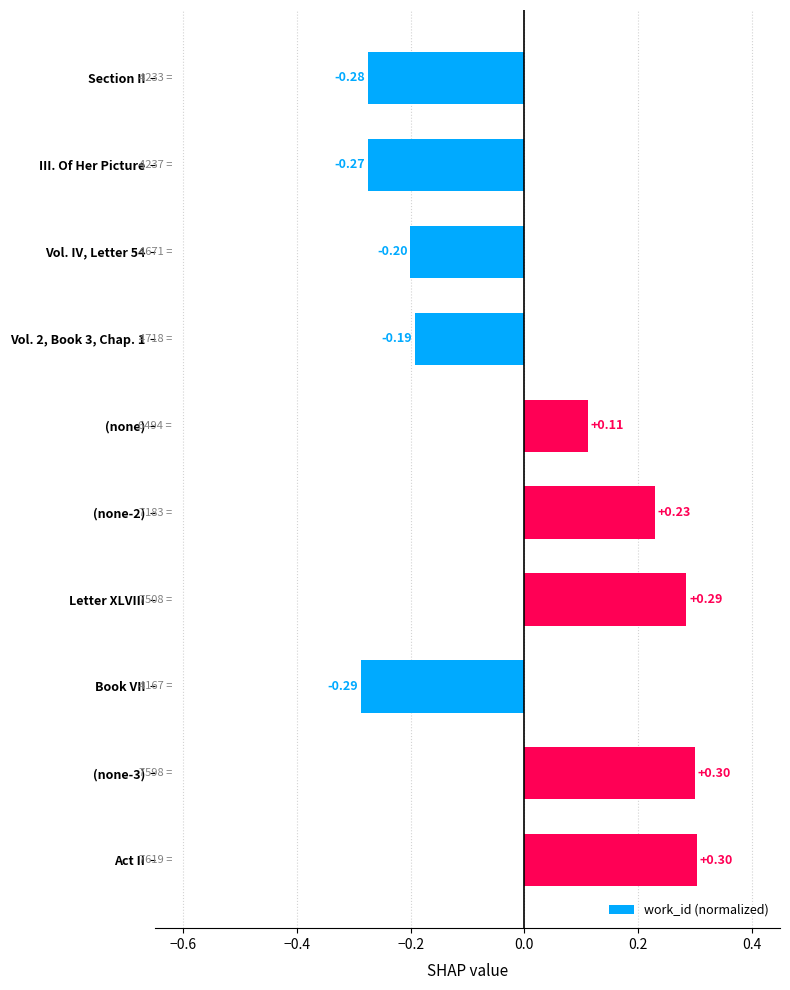

How many series are shown in this chart?

1